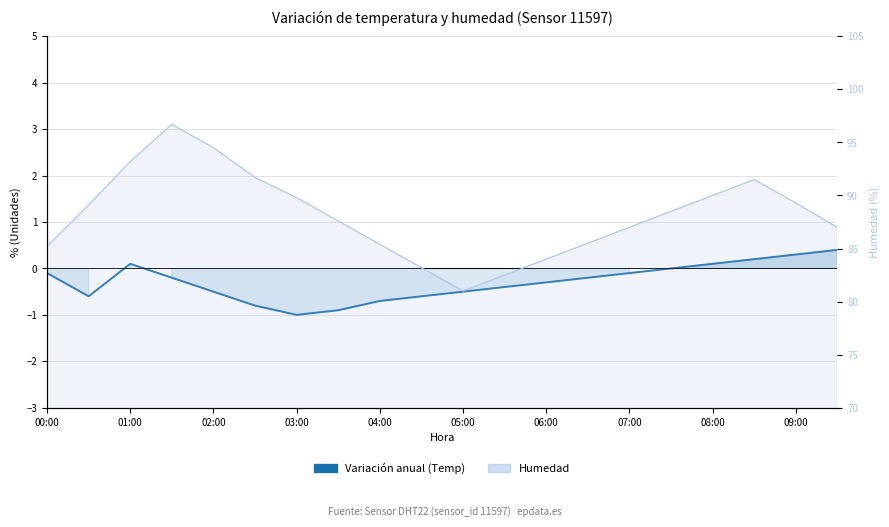

What is the maximum value shown in the chart?

96.7